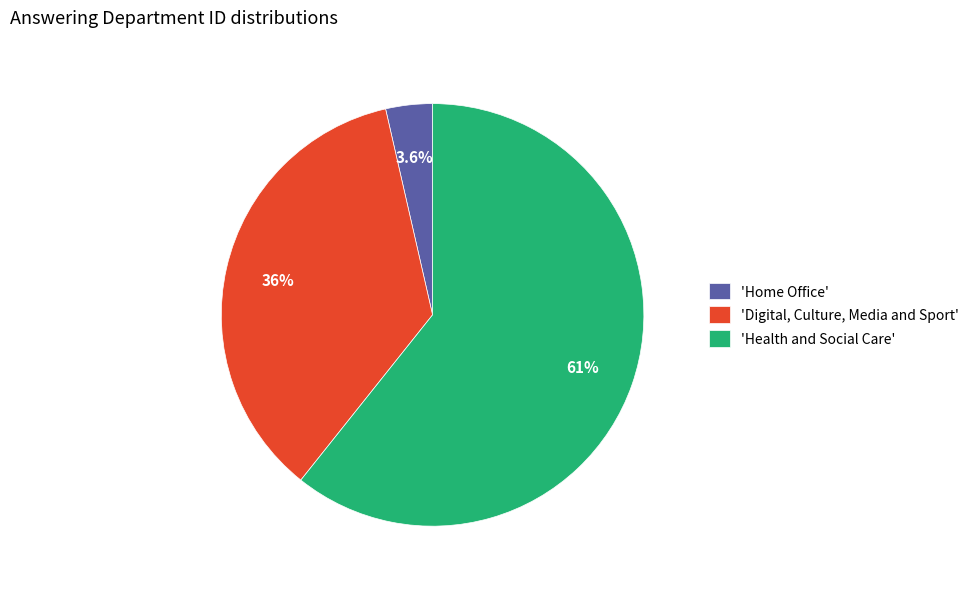

Does any single category account for the majority?

Yes